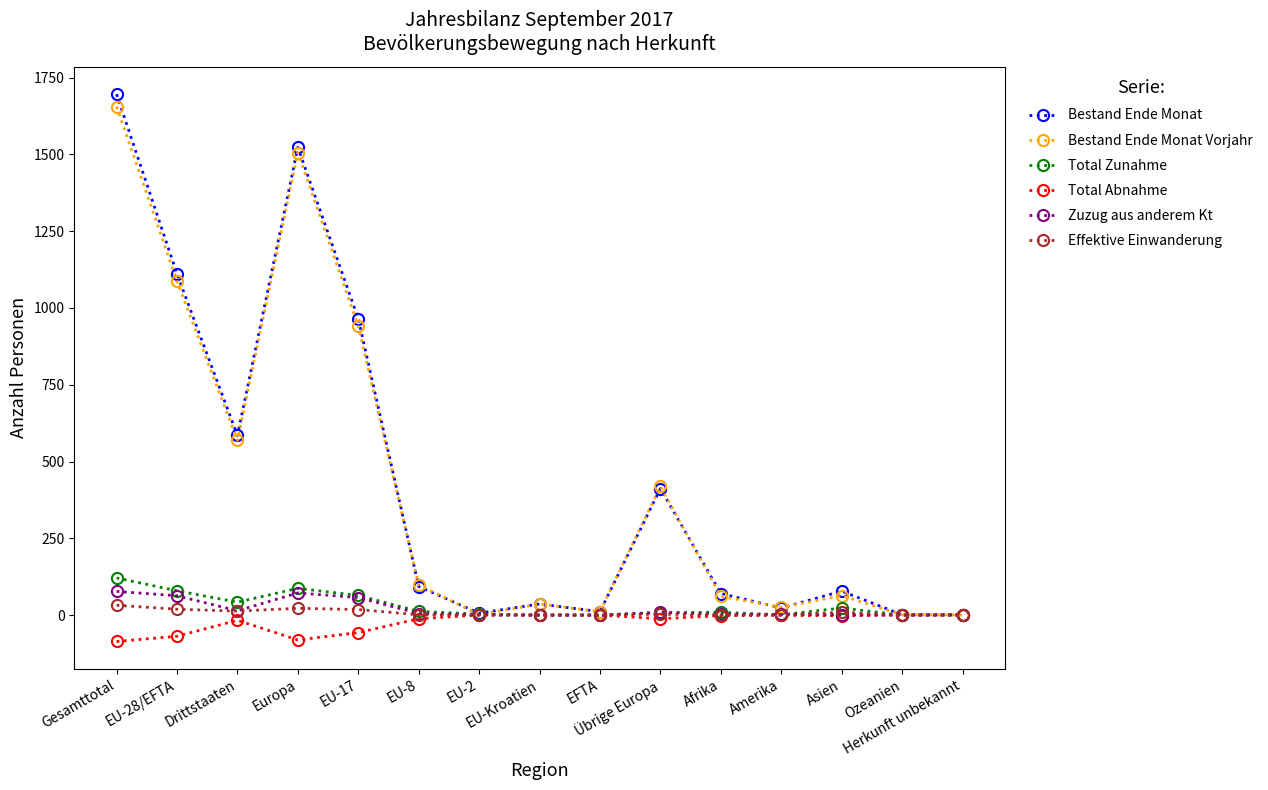

What position from the left is EU-17?

5